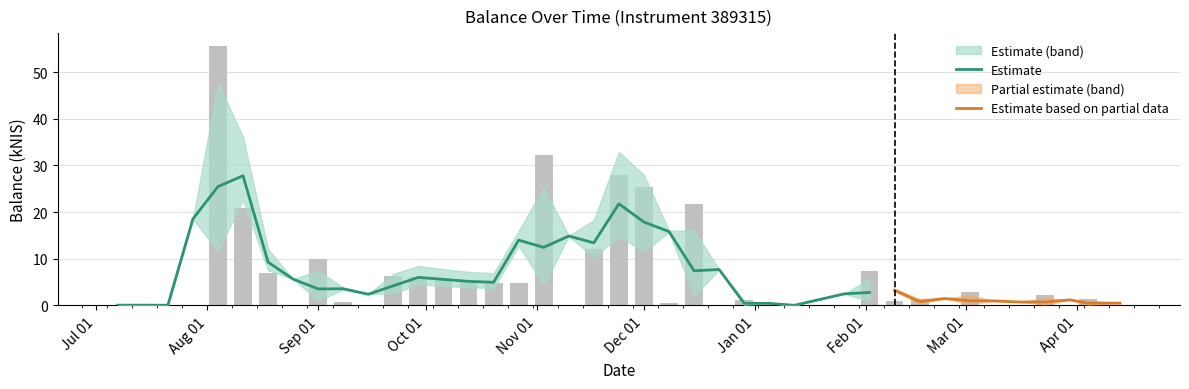

The value at 2022-07-28 is 27.0. True or false?

False